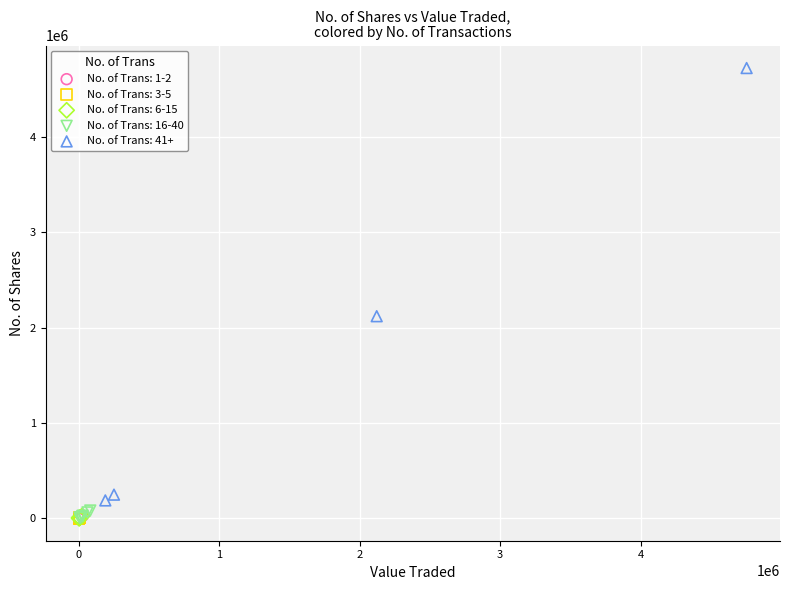

Which series contains the highest Y value?

No. of Trans: 41+